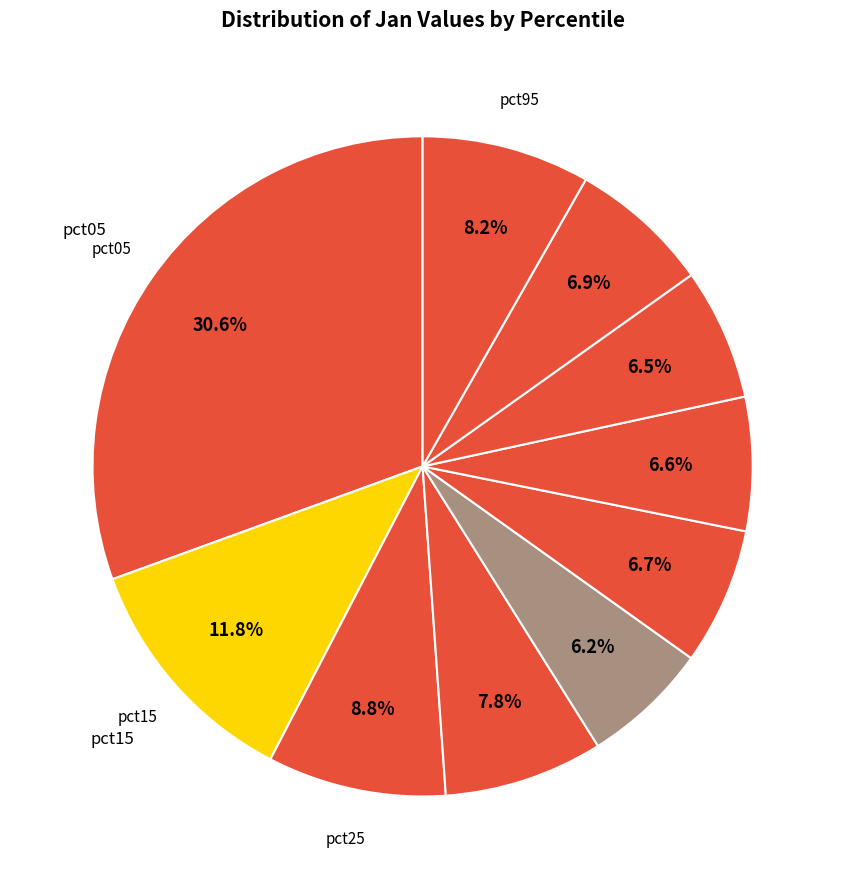

How many segments does this pie chart have?

10